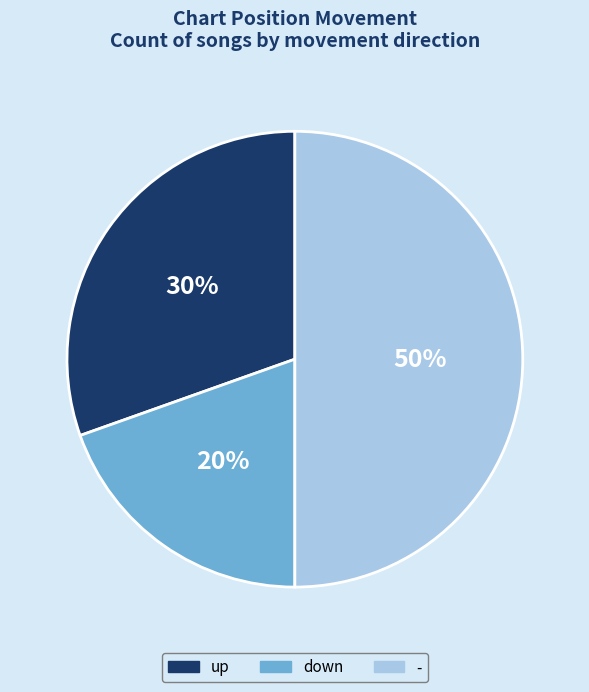

Does up represent more than half of the total?

No